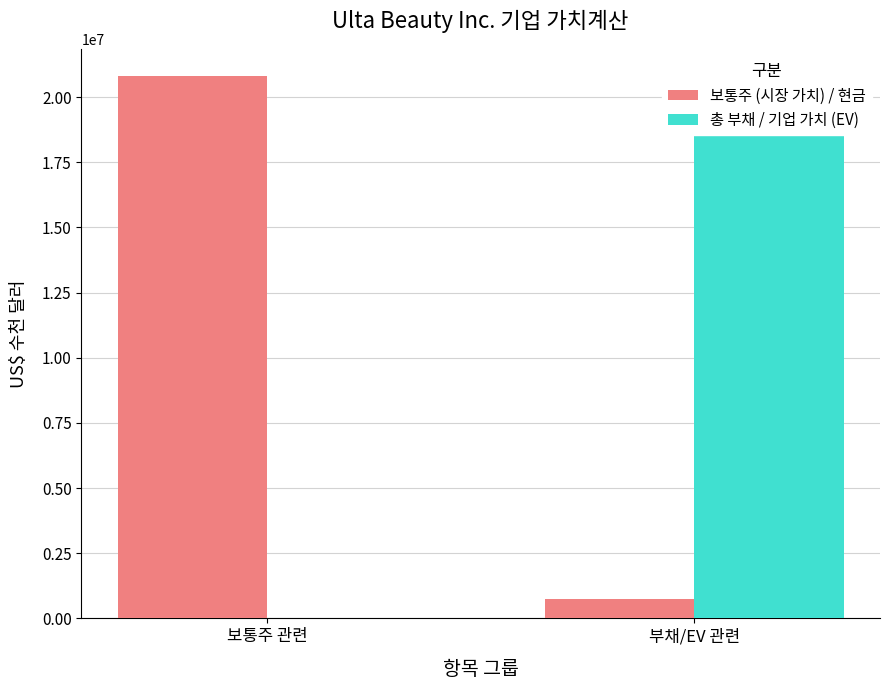

How many values in the 보통주 (시장 가치) / 현금 series are below 20810919?

1